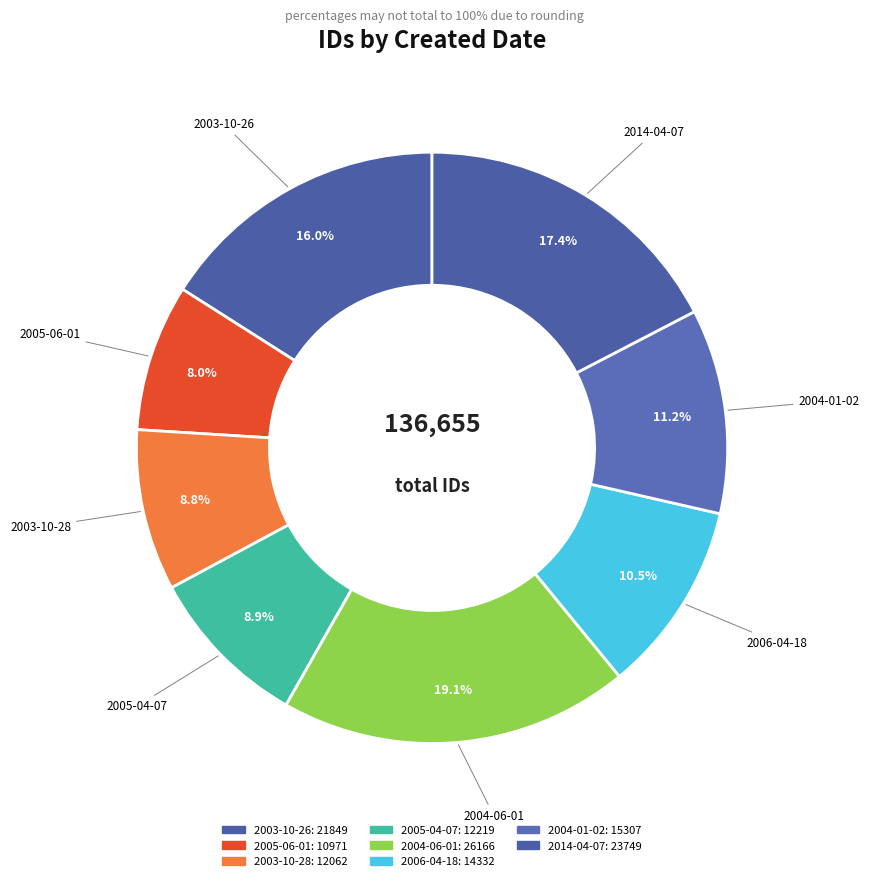

How many segments does this pie chart have?

8